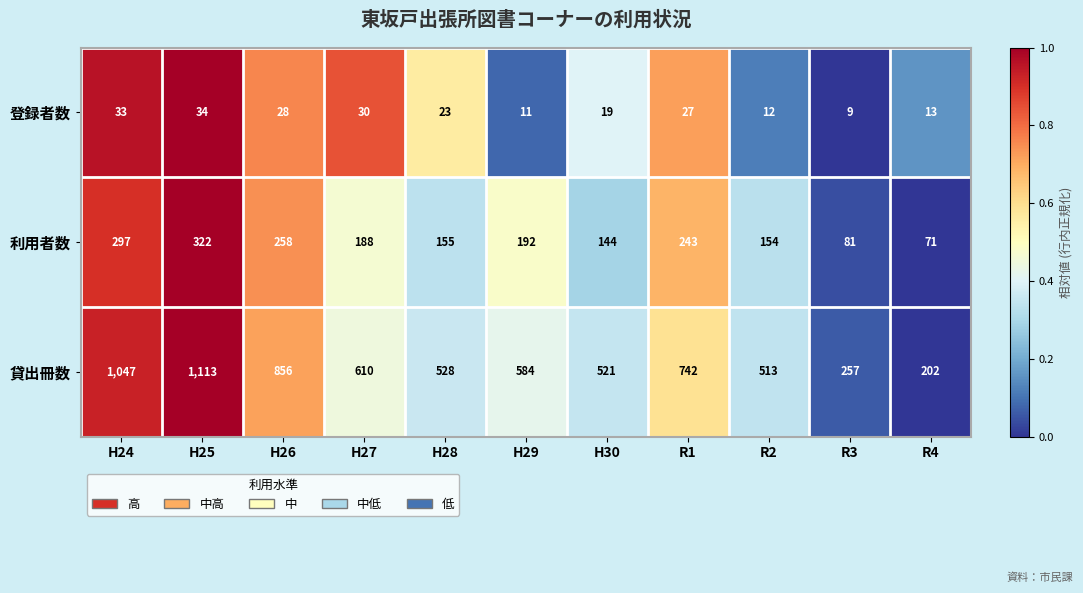

What is the difference between the second highest and second lowest values in the 利用者数 series?

216